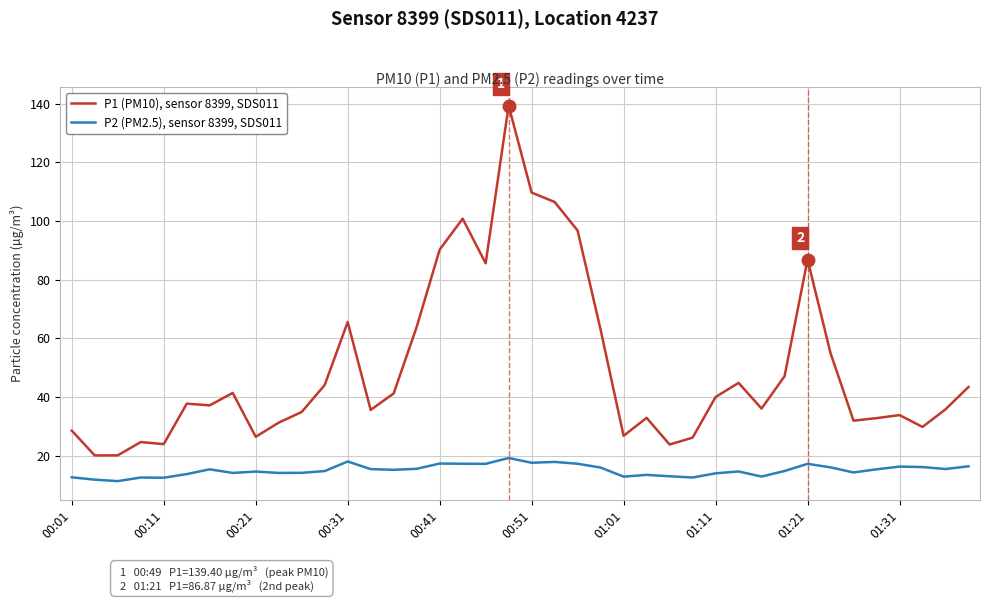

Rank the series by their average value, from highest to lowest.

P1 (PM10), sensor 8399, SDS011, P2 (PM2.5), sensor 8399, SDS011